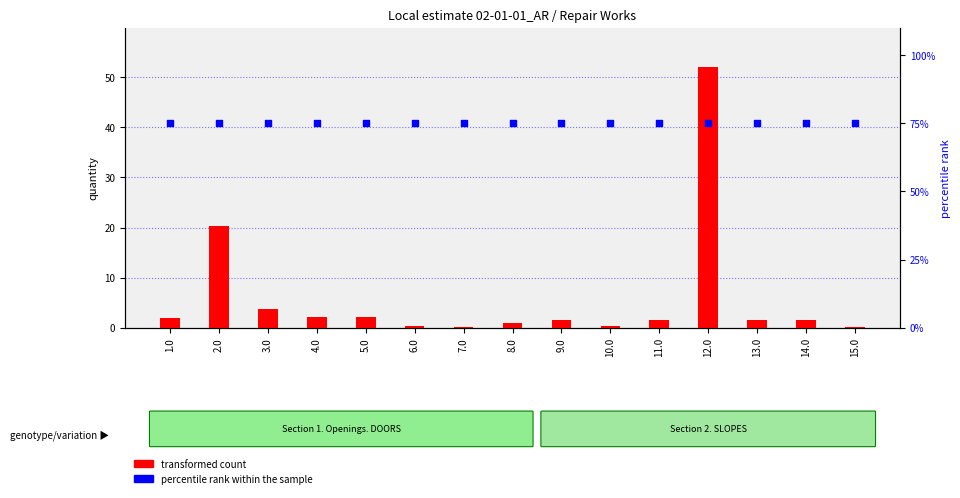

What are all the series names shown in the legend?

transformed count, percentile rank within the sample